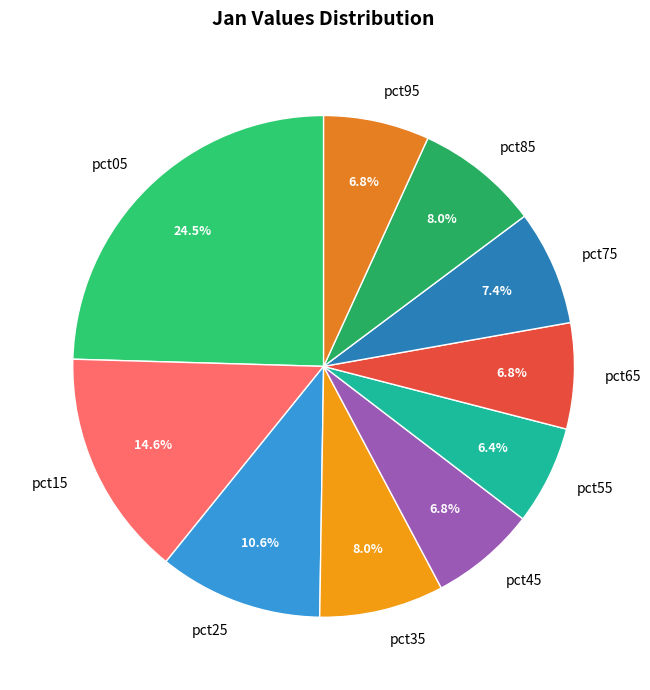

To the nearest percent, what is the difference between the largest and smallest slice percentages?

18%